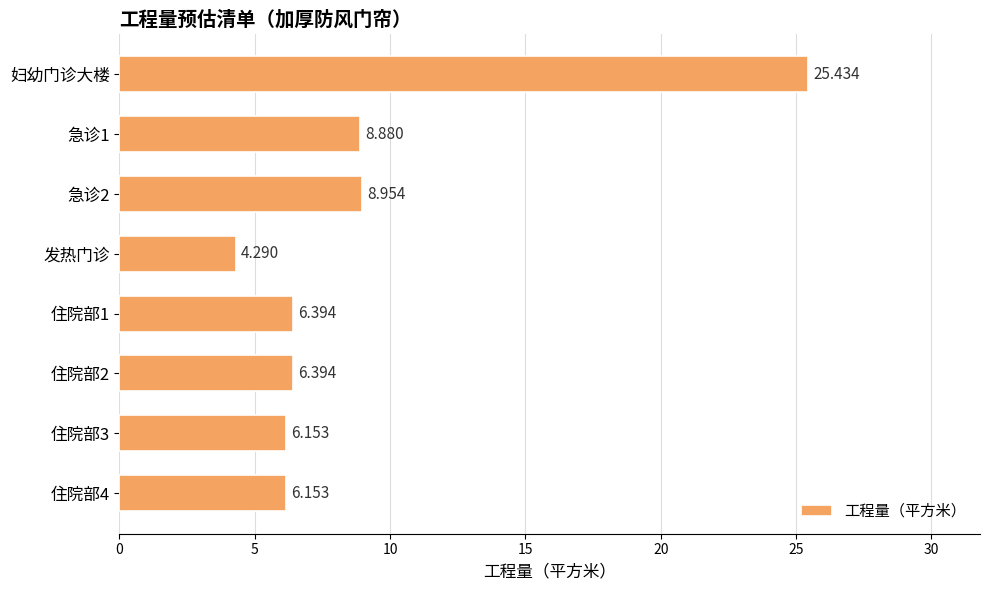

Which label corresponds to the smallest value in the chart?

发热门诊